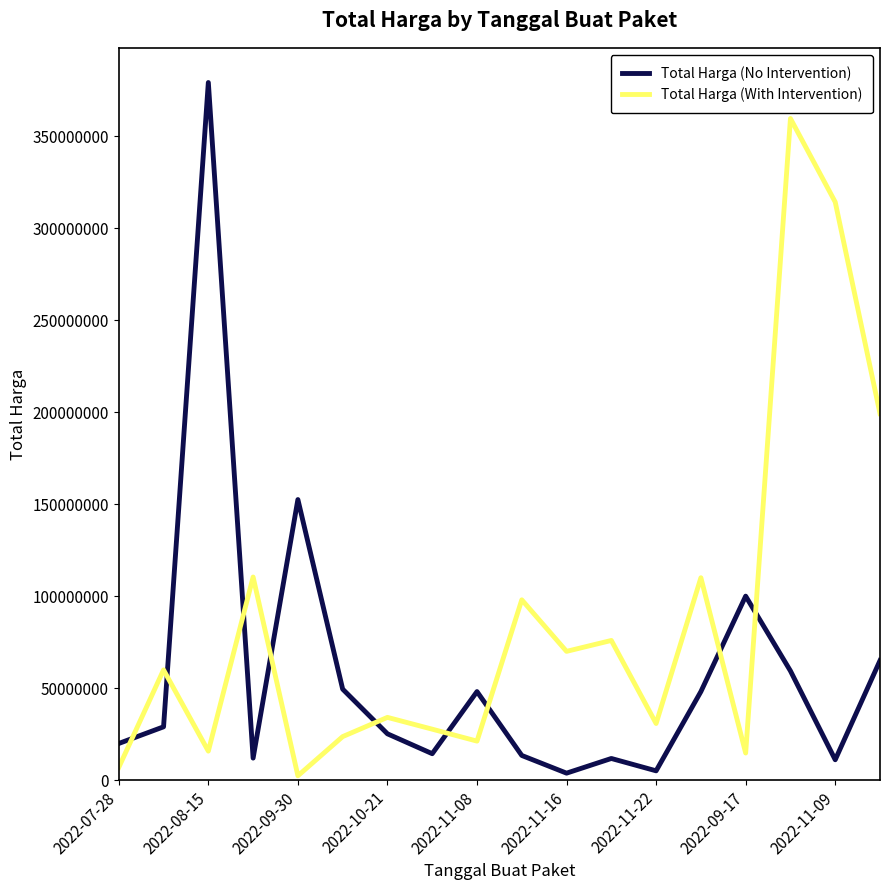

True or false: Total Harga (With Intervention) and Total Harga (No Intervention) cross at least once.

True